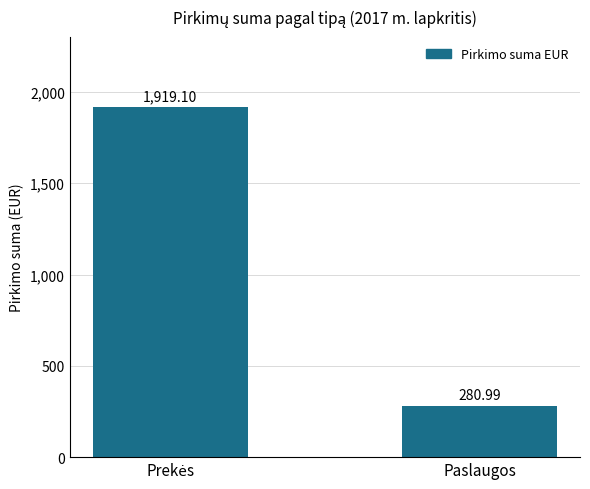

How many values exceed 1919?

1